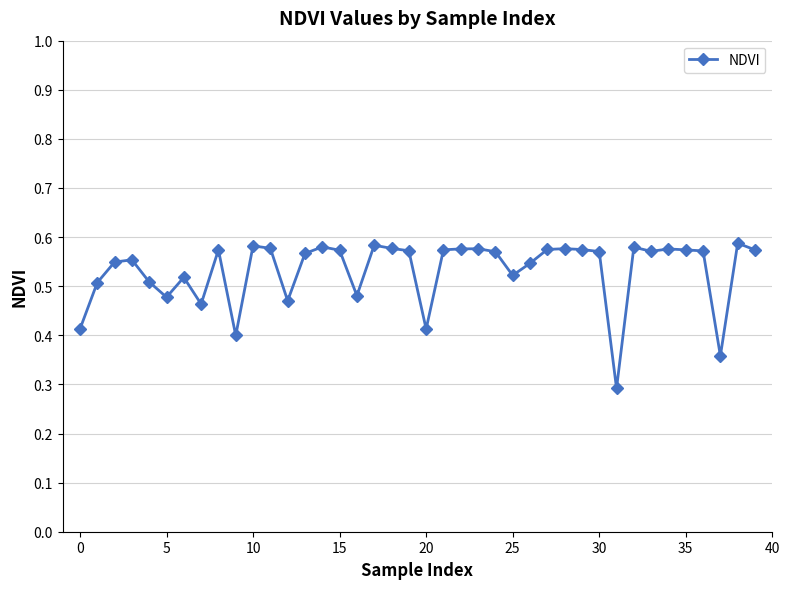

What is the difference between the maximum and minimum values?

0.3